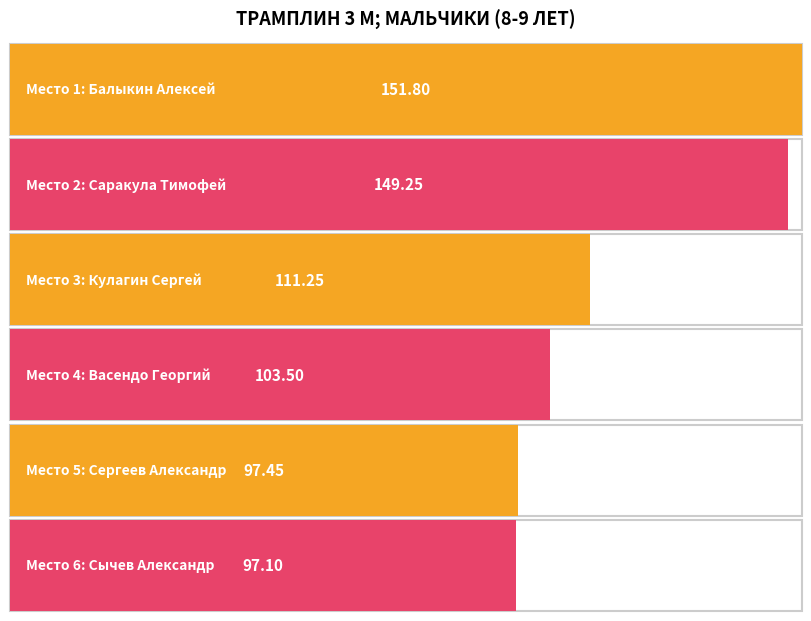

How many categories are shown in the chart?

6